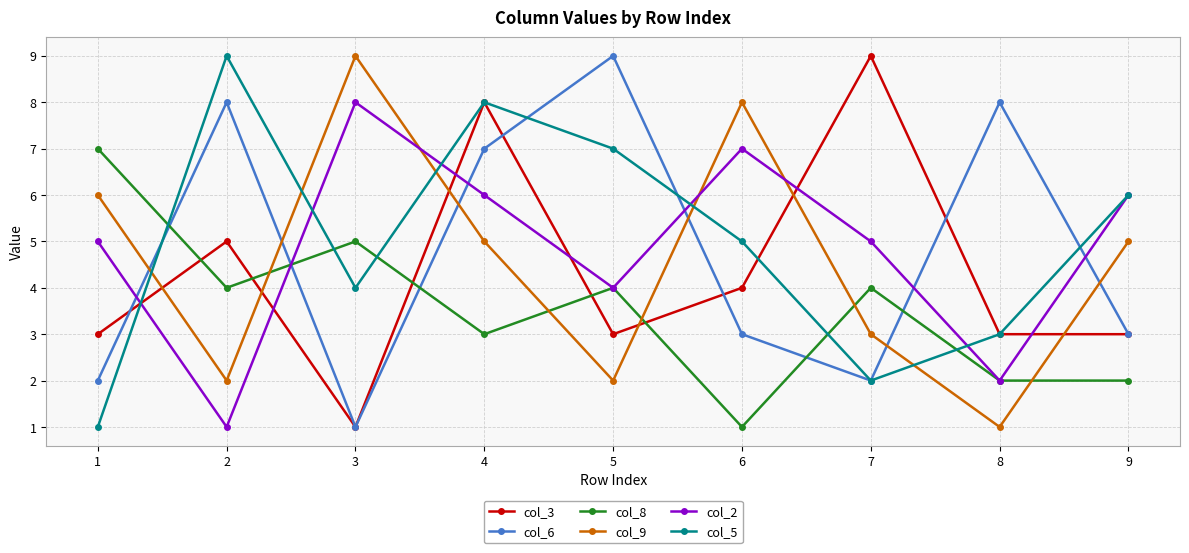

Where do col_9 and col_8 first cross each other?

2 and 3